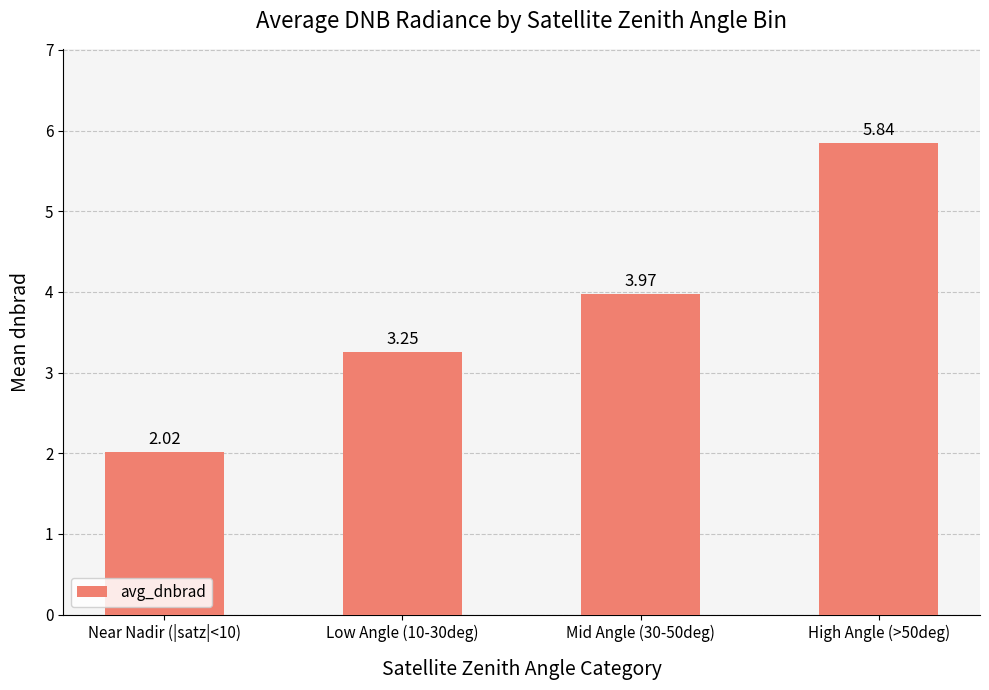

What is the difference between the values at Near Nadir (|satz|<10) and High Angle (>50deg)?

3.8